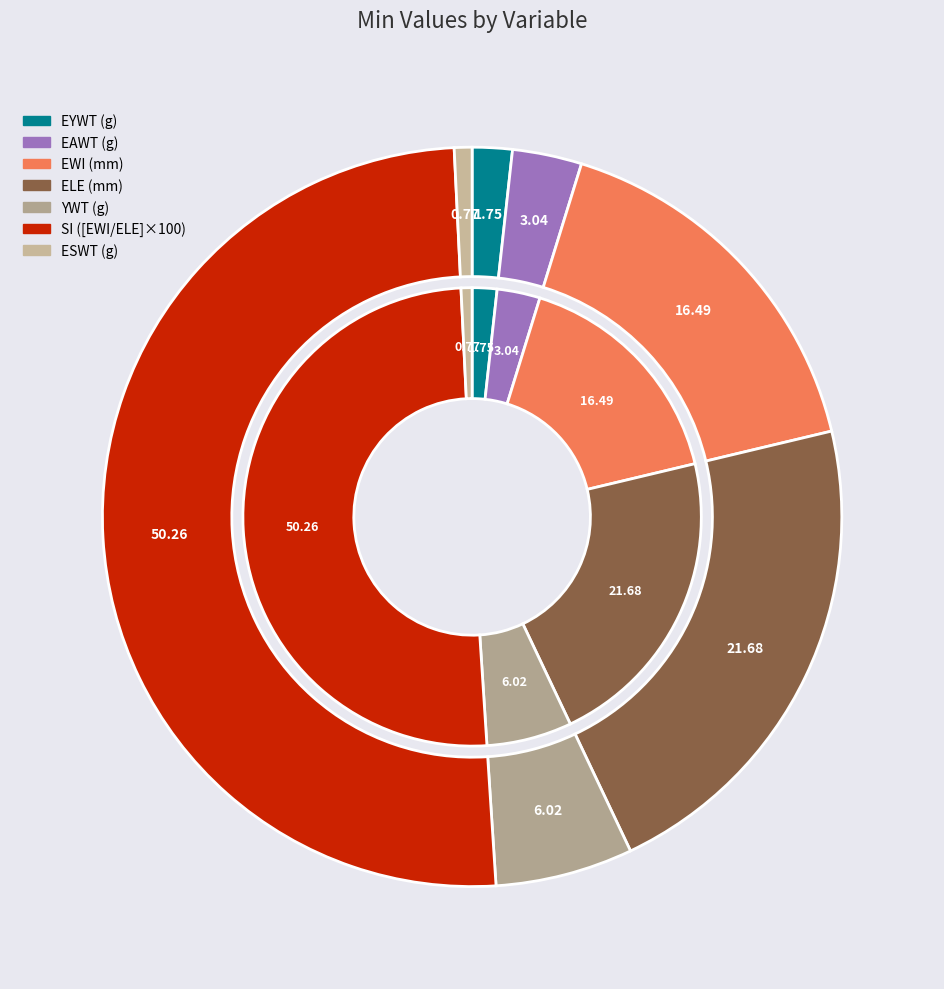

How many segments does this pie chart have?

7